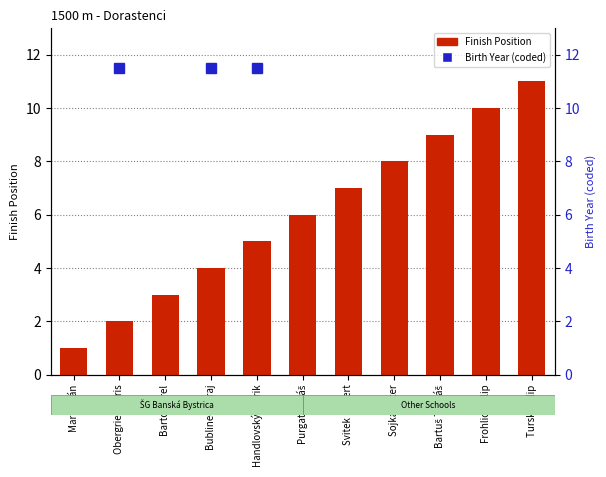

What are all the series names shown in the legend?

Finish Position, Birth Year (coded)